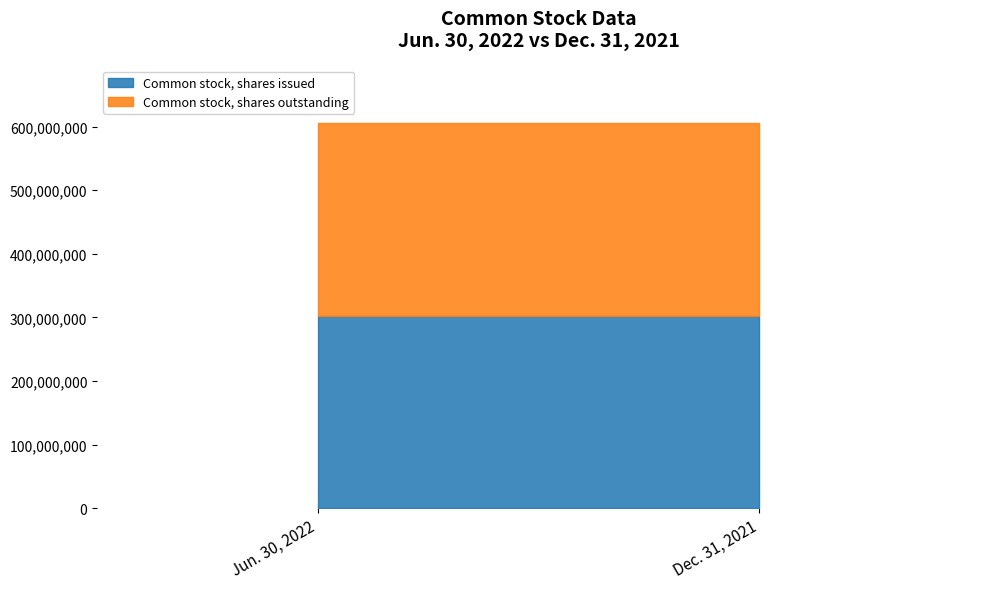

What is the sum of all Common stock, shares issued values?

605469800.0